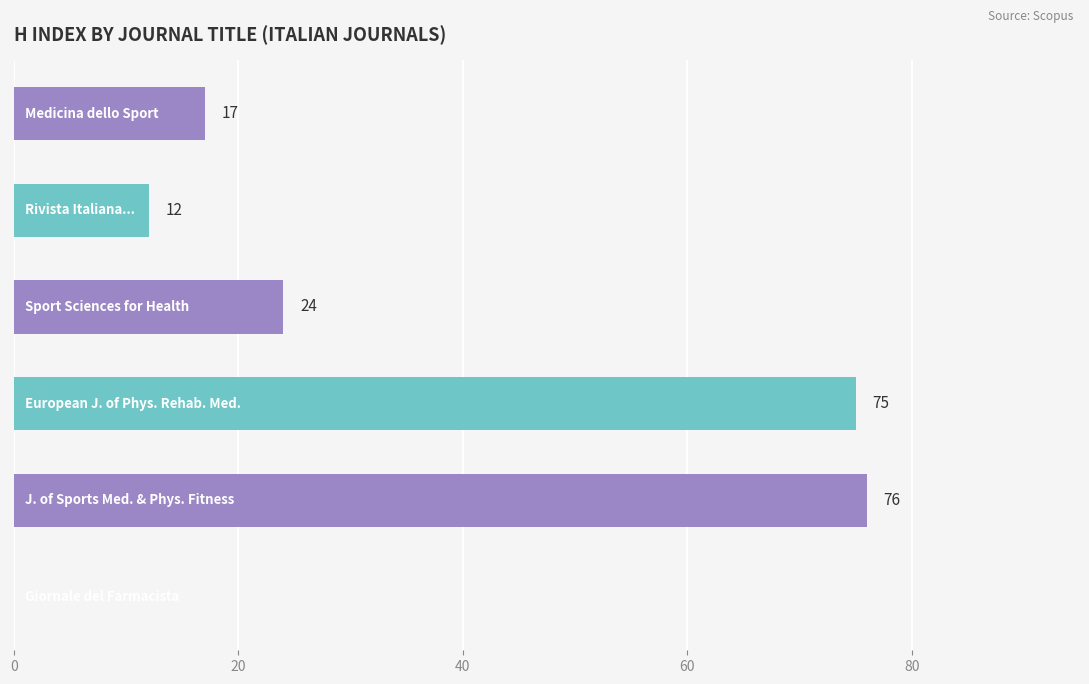

What is the greatest value displayed?

76